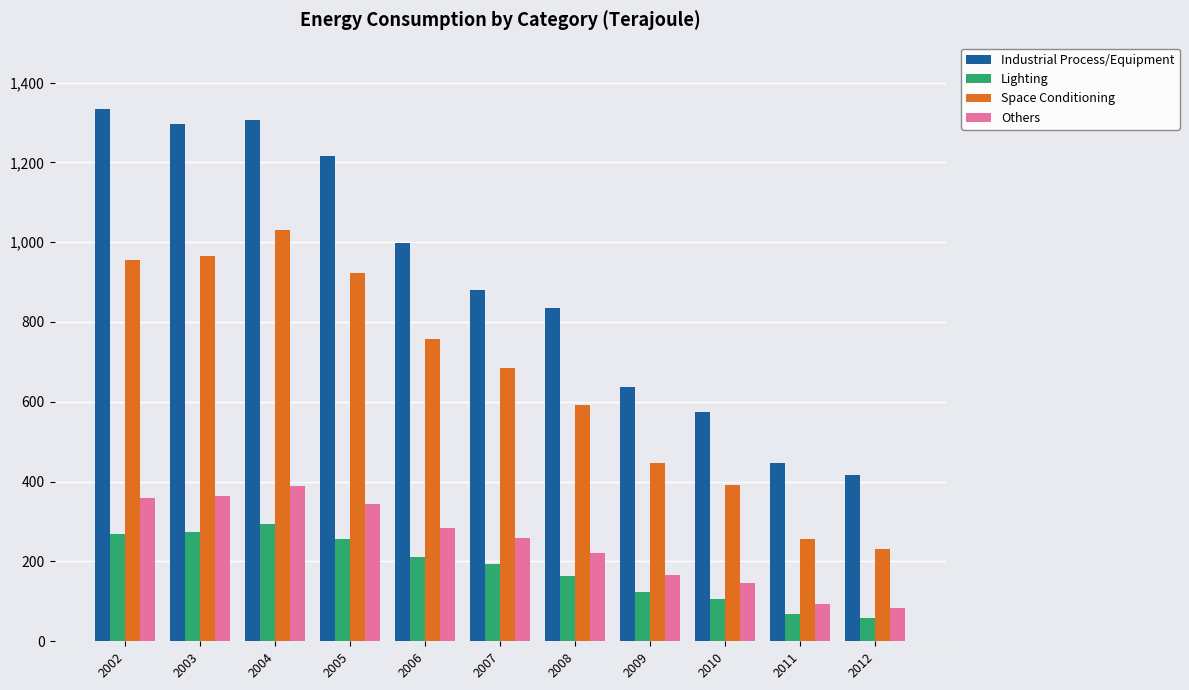

What is the difference between the second highest and minimum values in the Industrial Process/Equipment series?

891